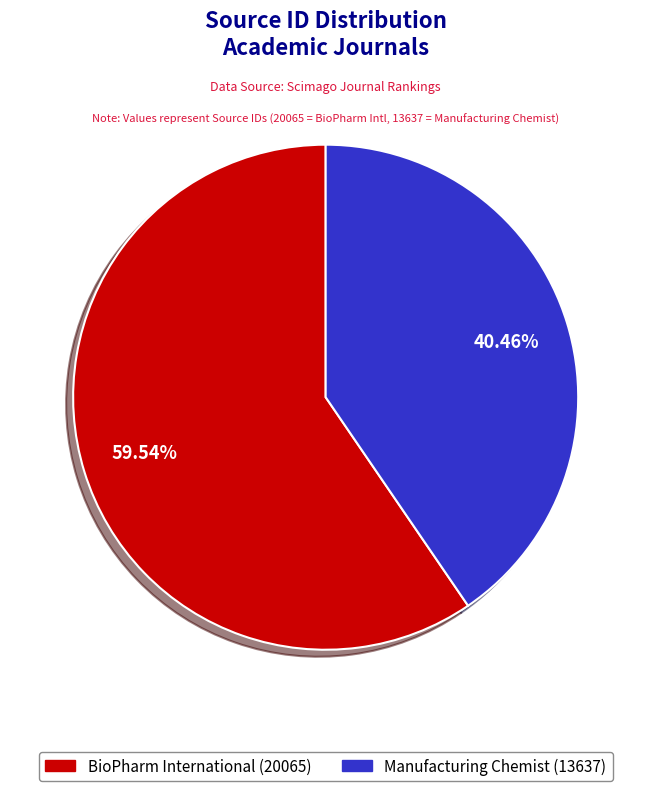

To the nearest percent, what is the difference between the largest and smallest slice percentages?

19%